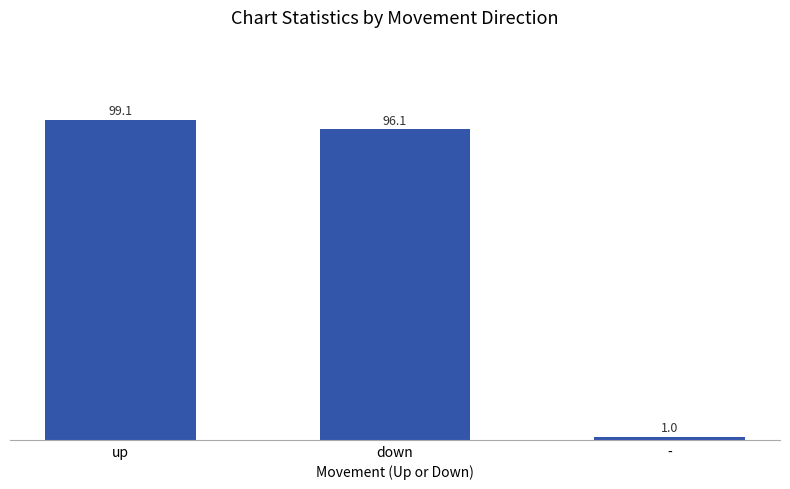

List the labels in order of value, largest first.

up, down, -